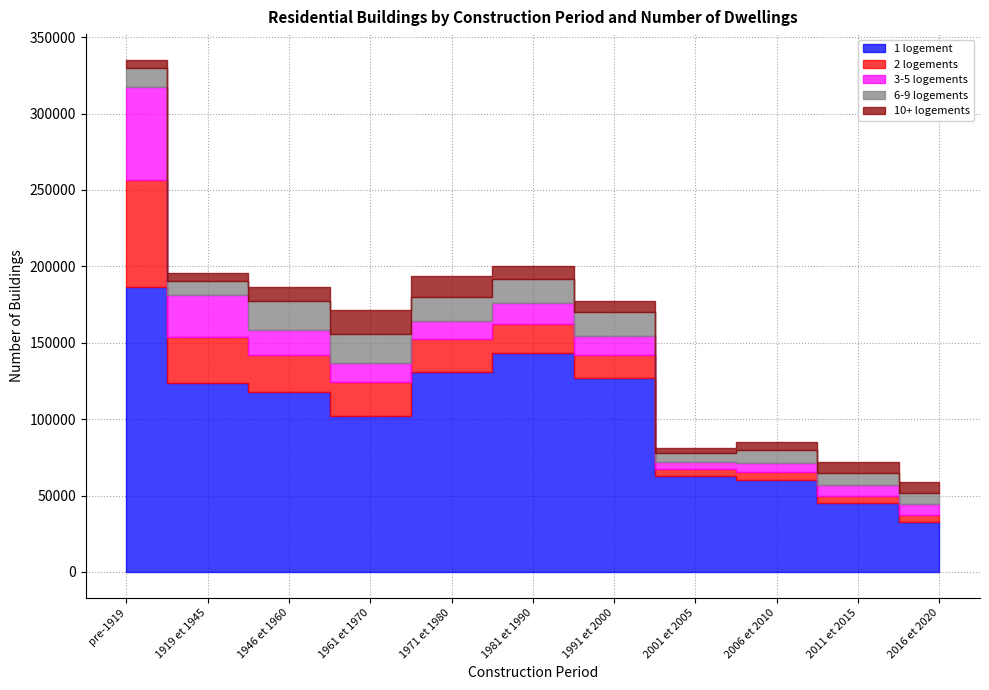

Rank the categories by 10+ logements value from lowest to highest.

Construits entre 2001 et 2005, Construits entre 2006 et 2010, Construits entre 1919 et 1945, Construits avant 1919, Construits entre 2011 et 2015, Construits entre 2016 et 2020, Construits entre 1991 et 2000, Construits entre 1981 et 1990, Construits entre 1946 et 1960, Construits entre 1971 et 1980, Construits entre 1961 et 1970